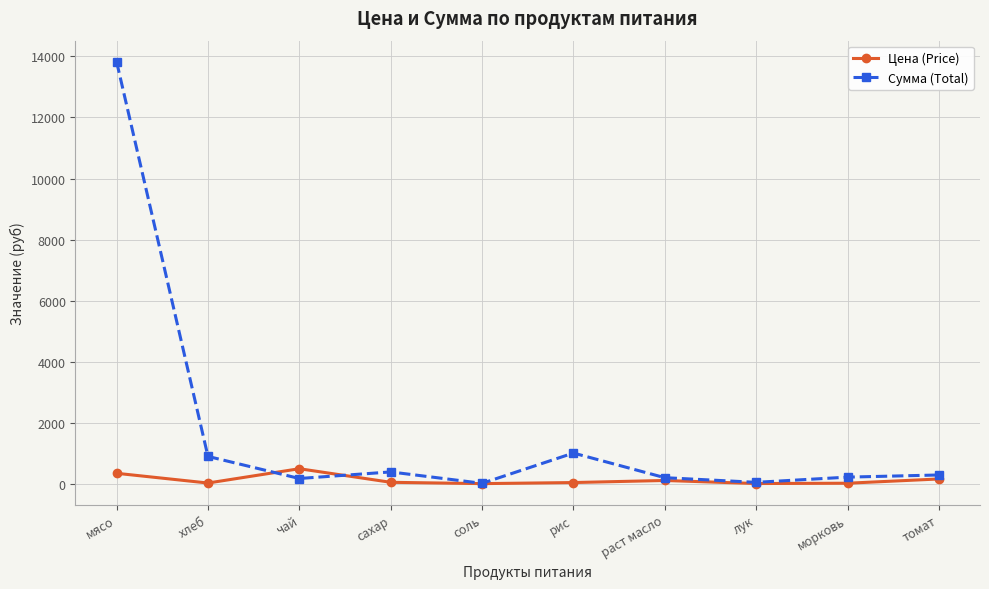

Which series has the largest total across all categories?

Сумма (Total)